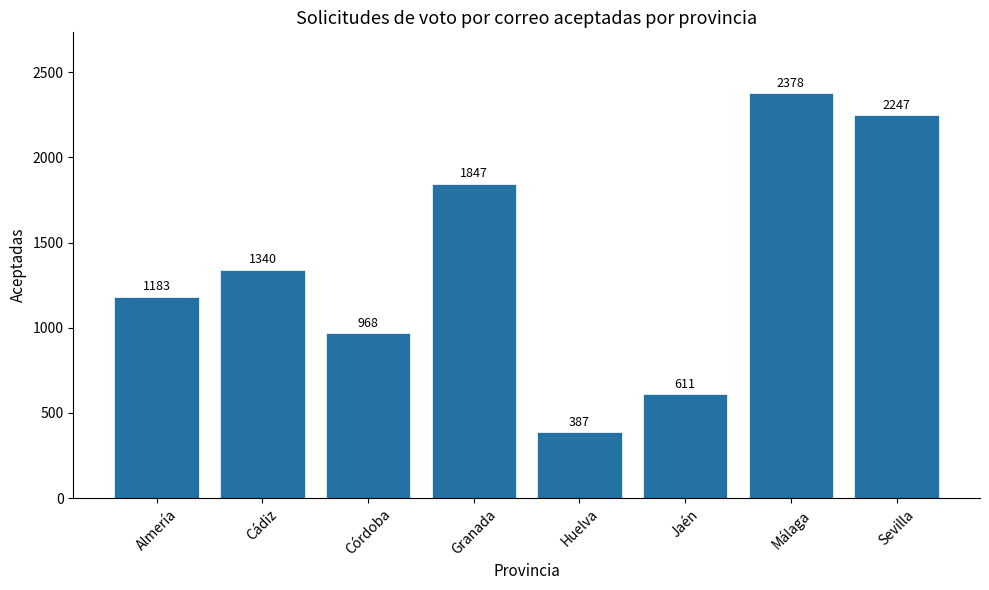

Are the bars horizontal?

No